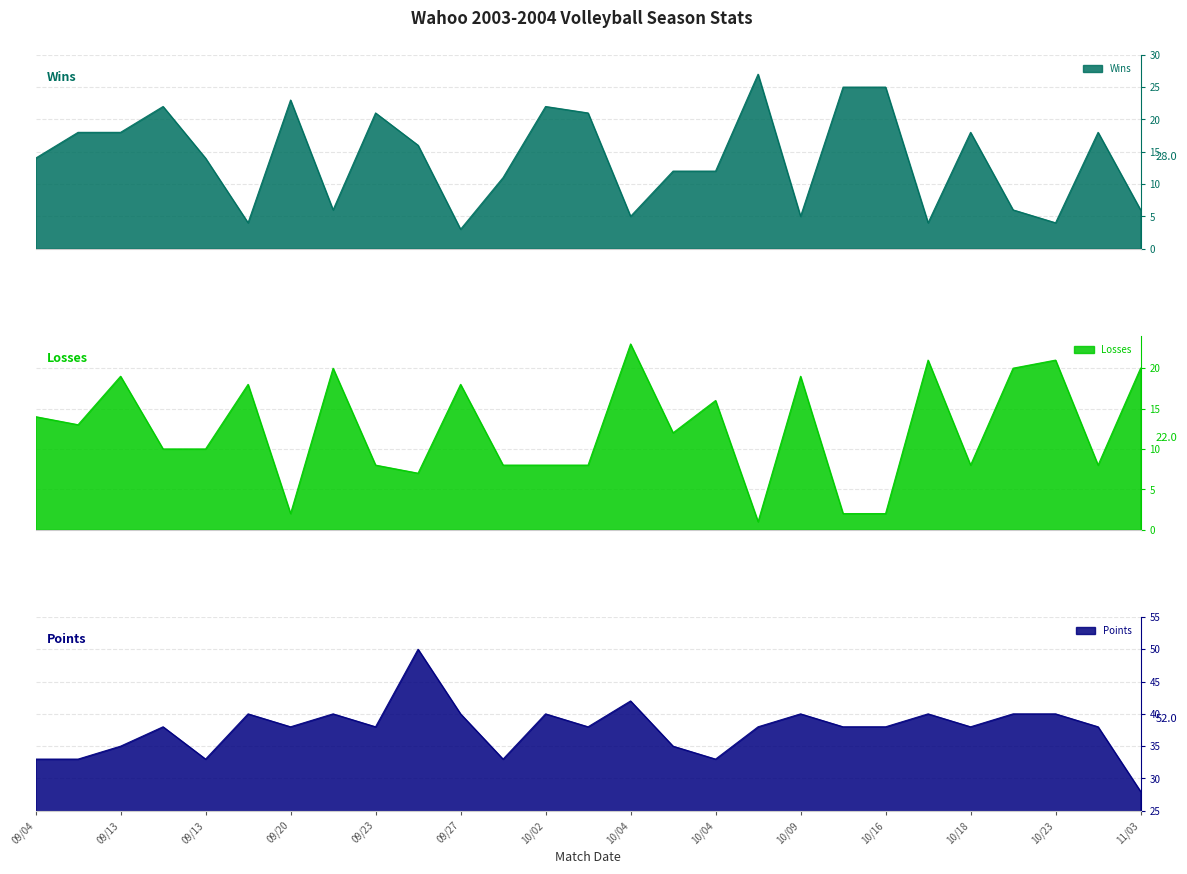

True or false: Points and Wins intersect in this chart.

False